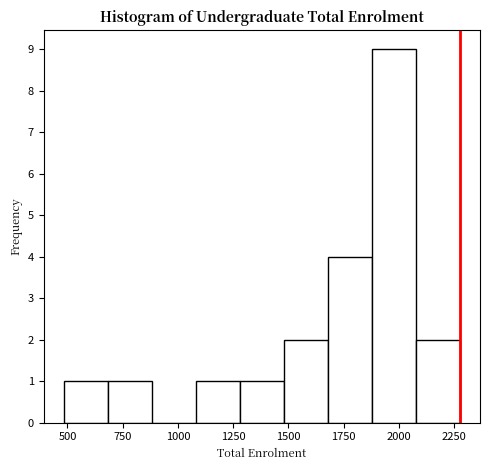

Read against the x-axis, roughly where is the centre of the tallest bar?

2000